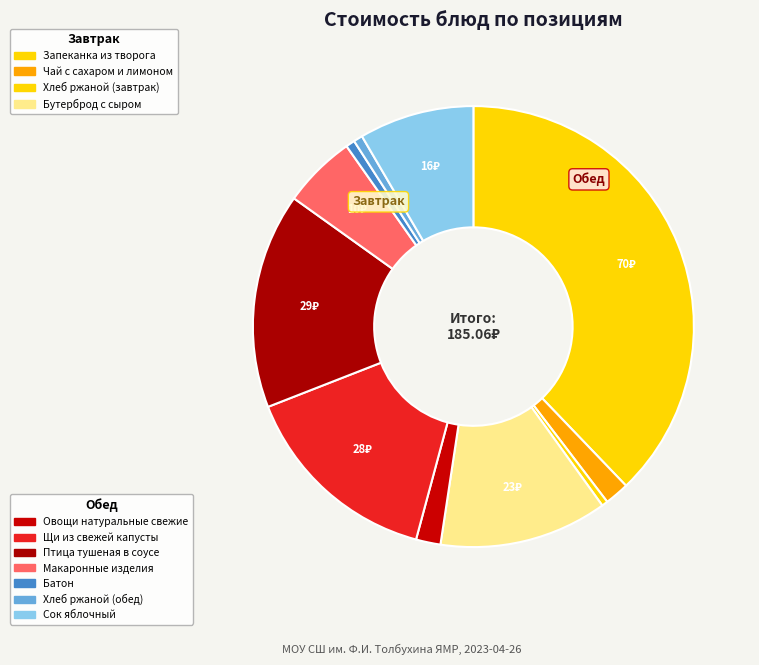

To the nearest percent, what is the difference between the largest and smallest slice percentages?

37%